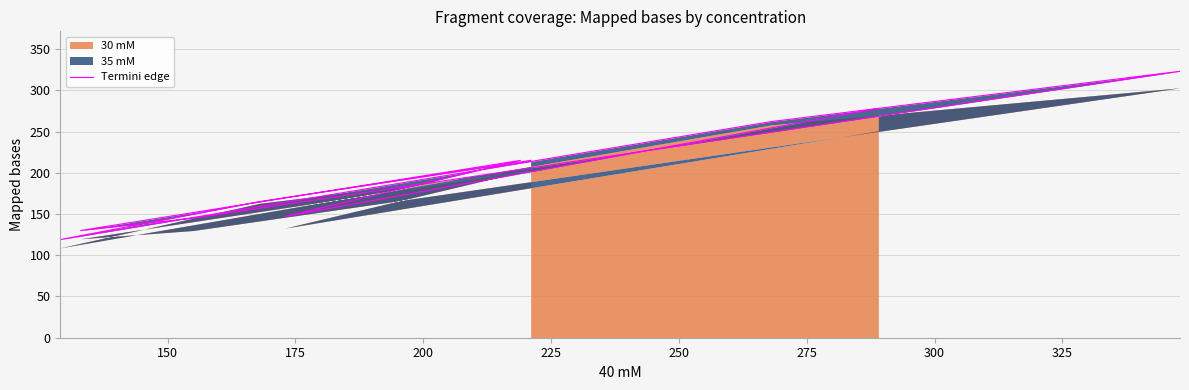

The value at 350 is 357. True or false?

False